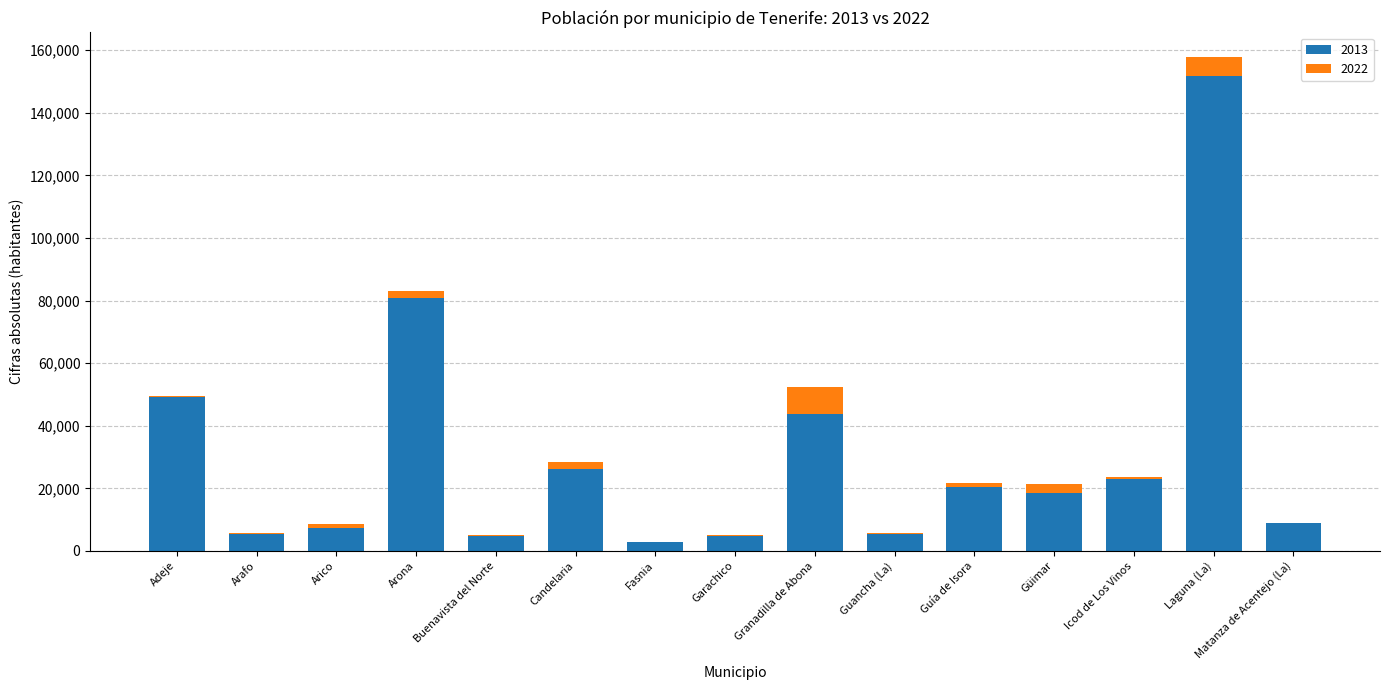

True or false: 2013 has a value of 8005 at Güimar.

False